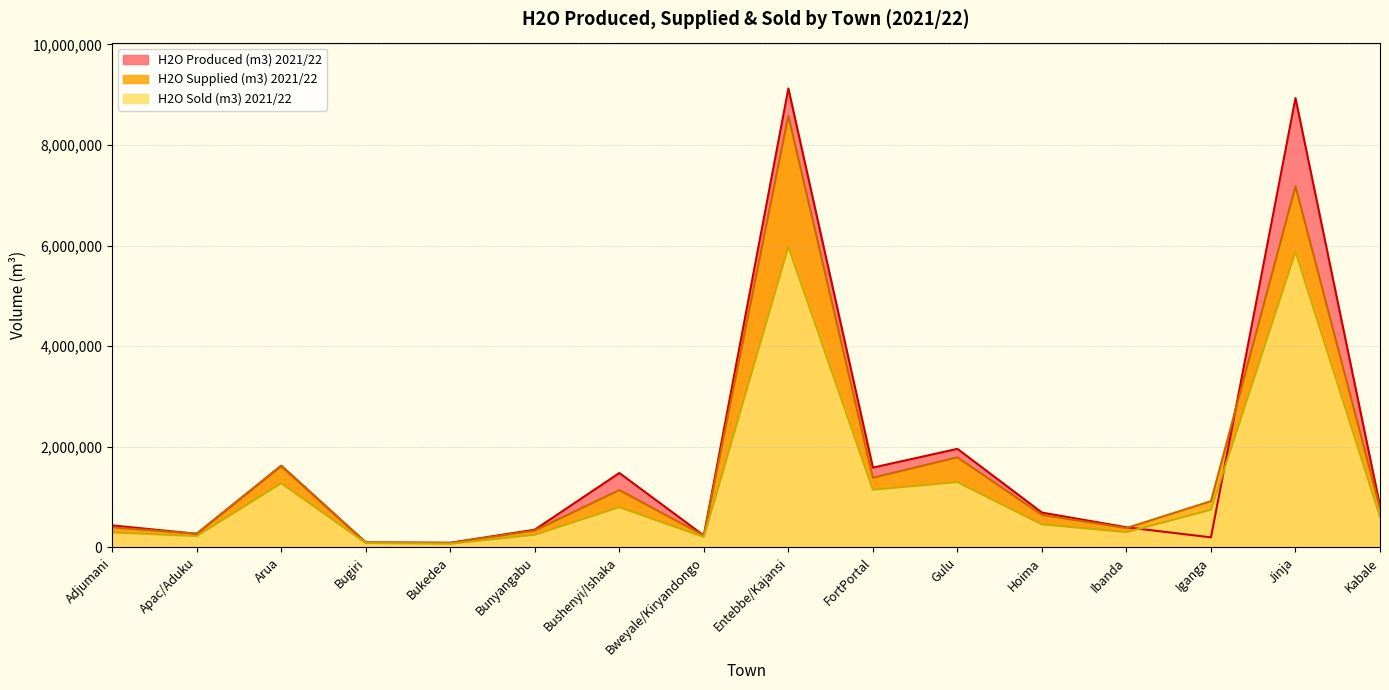

What is the spread (max minus min) of values at Arua?

346543